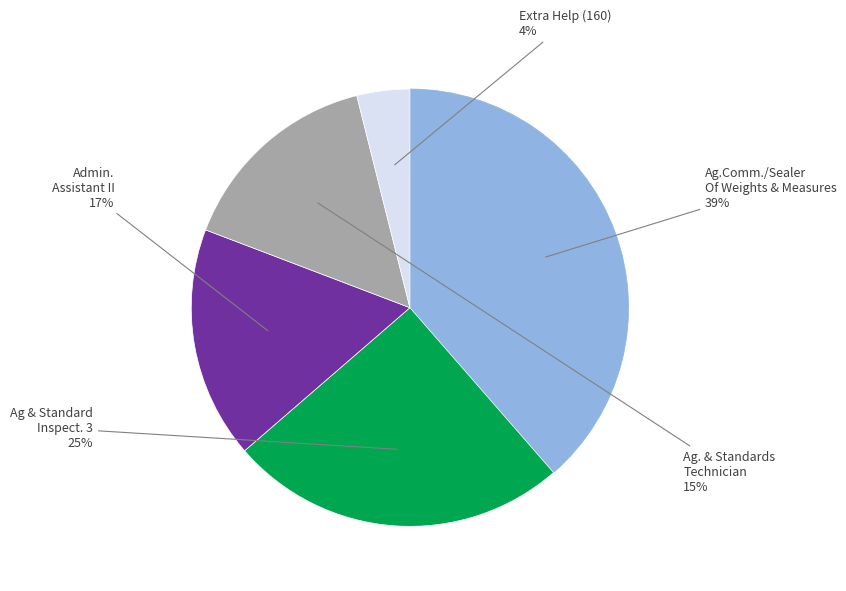

To the nearest percent, what is the average slice percentage?

20%